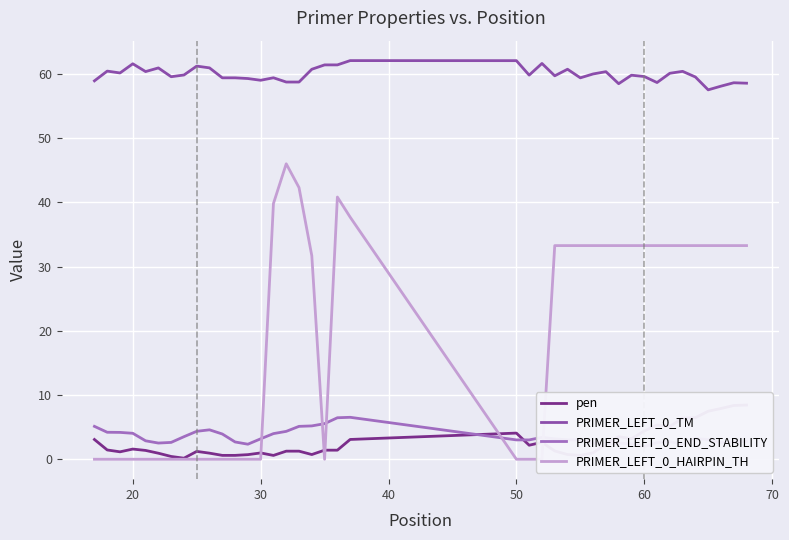

Reading left to right, what are all the values shown in this chart?

pen: 3.1	1.4	1.2	1.6	1.4	0.9	0.4	0.2	1.2	0.9	0.6	0.6	0.7	1.0	0.6	1.3	1.3	0.7	1.4	1.4	3.1	4.1	2.2	2.6	1.3	0.7	0.6	1.0	2.4	3.5	3.2	4.4	5.3	5.1	6.4	6.5	7.5	7.9	8.4	8.4
PRIMER_LEFT_0_TM: 58.9	60.4	60.2	61.6	60.4	60.9	59.6	59.8	61.2	60.9	59.4	59.4	59.3	59.0	59.4	58.7	58.7	60.7	61.4	61.4	62.1	62.1	59.8	61.6	59.7	60.7	59.4	60.0	60.4	58.5	59.8	59.6	58.7	60.1	60.4	59.5	57.5	58.1	58.6	58.6
PRIMER_LEFT_0_END_STABILITY: 5.1	4.2	4.2	4.0	2.9	2.5	2.6	3.5	4.3	4.6	3.9	2.7	2.3	3.2	4.0	4.3	5.1	5.2	5.5	6.5	6.5	3.0	3.0	3.4	3.2	3.0	3.0	2.5	2.4	2.5	2.4	2.0	2.6	2.7	2.3	3.2	3.1	2.6	2.7	2.8
PRIMER_LEFT_0_HAIRPIN_TH: 0.0	0.0	0.0	0.0	0.0	0.0	0.0	0.0	0.0	0.0	0.0	0.0	0.0	0.0	39.8	46.0	42.3	31.7	0.0	40.8	37.7	0.0	0.0	0.0	33.3	33.3	33.3	33.3	33.3	33.3	33.3	33.3	33.3	33.3	33.3	33.3	33.3	33.3	33.3	33.3